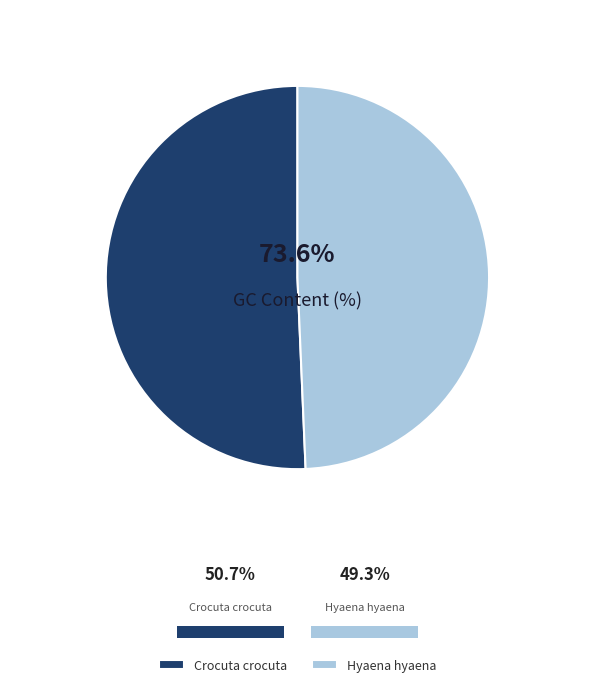

Between Hyaena hyaena and Crocuta crocuta, which is larger?

Crocuta crocuta